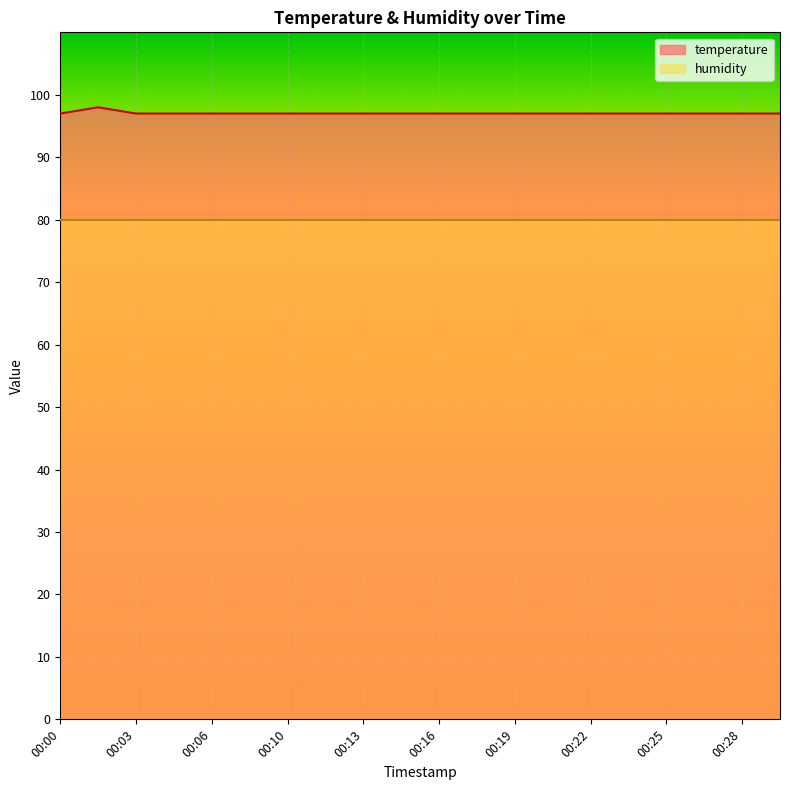

At which category does the data reach its first local peak?

00:02